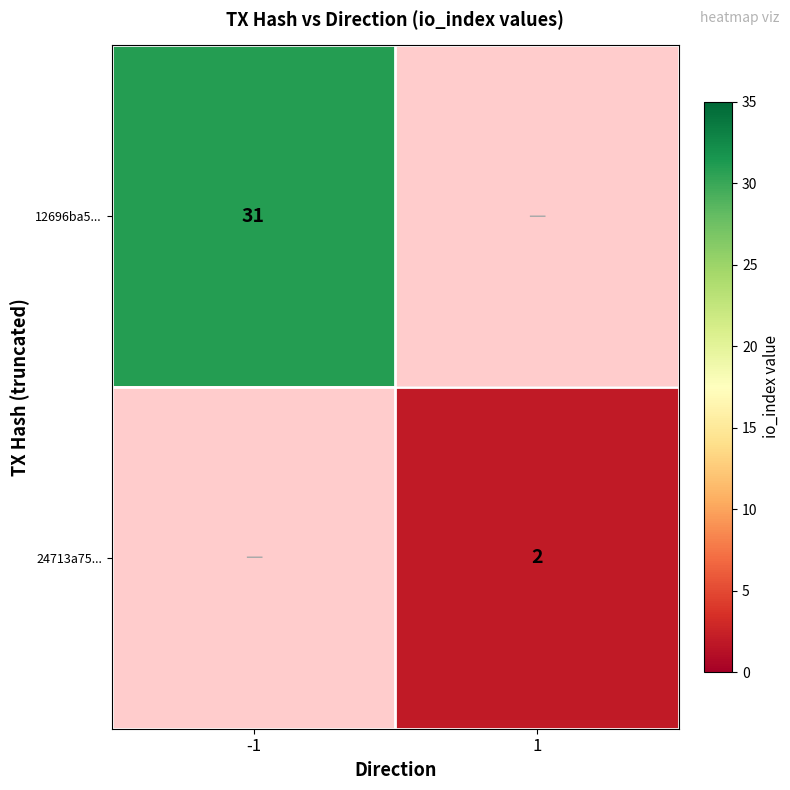

The value of 24713a75... at 1 is 2. True or false?

True